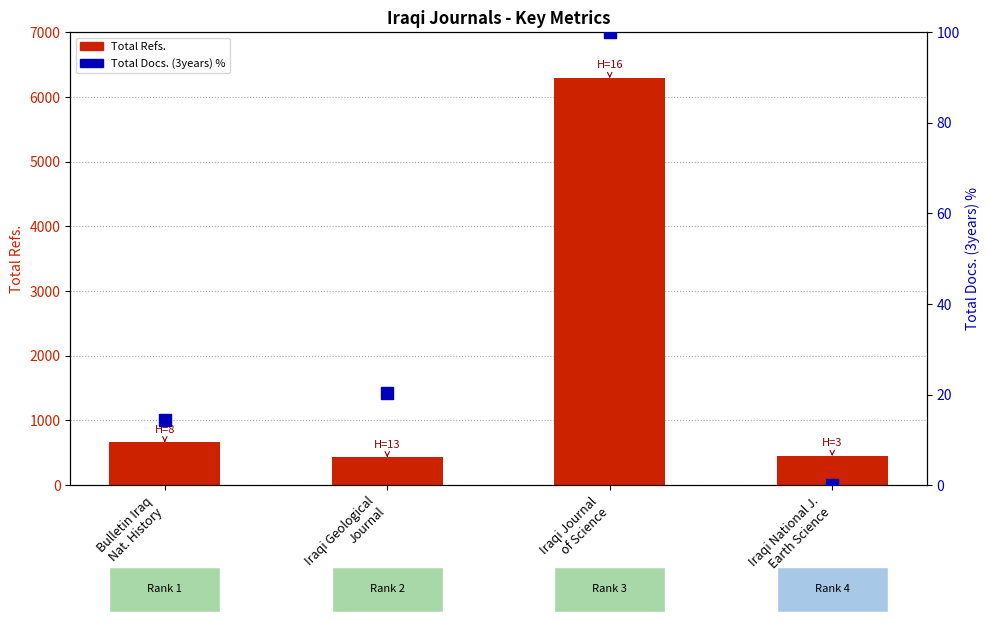

Is the value of Total Refs. at Iraqi National J.
Earth Science greater than the value of Total Docs. (3years) % at Iraqi National J.
Earth Science?

Yes